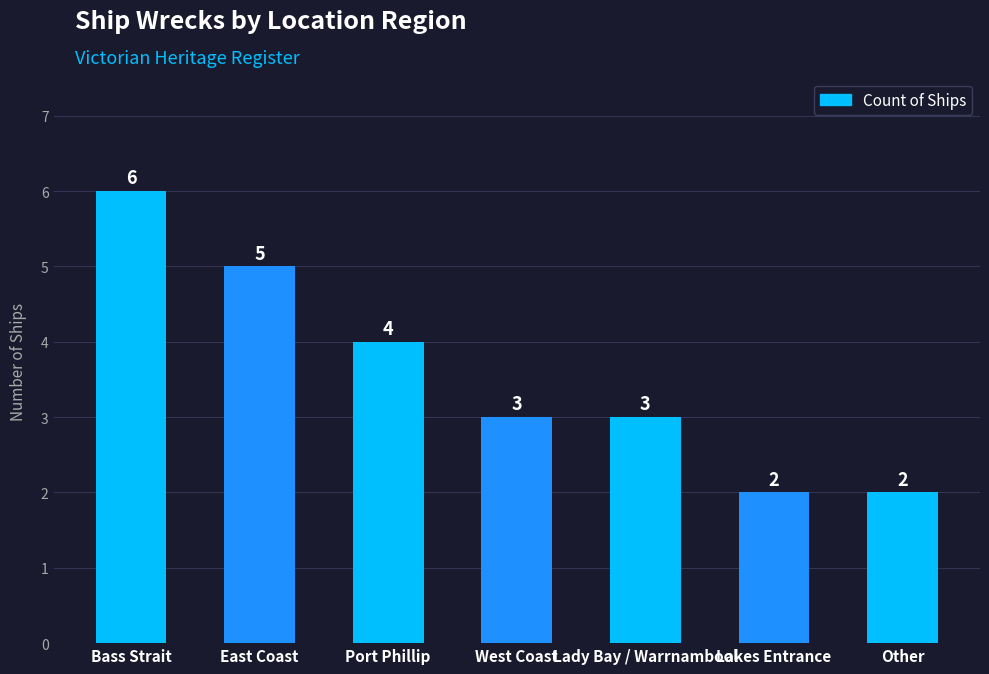

Reading left to right, transcribe all the data shown in this chart.

6	5	4	3	3	2	2